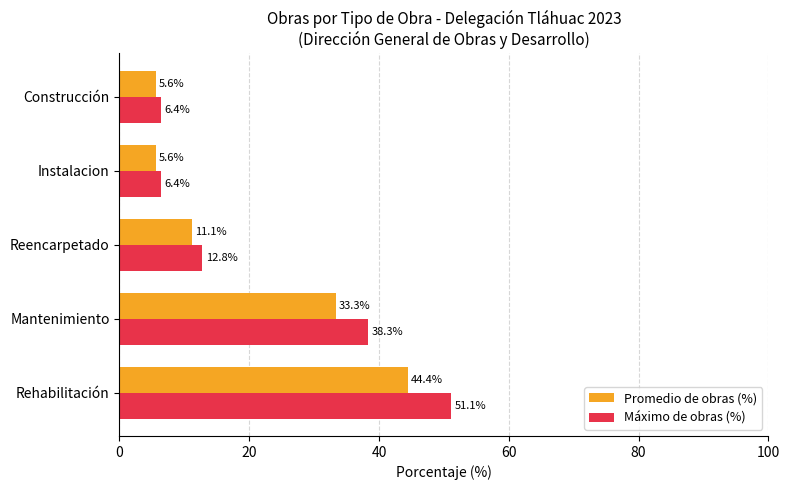

Rank the series by their average value, from highest to lowest.

Máximo de obras (%), Promedio de obras (%)